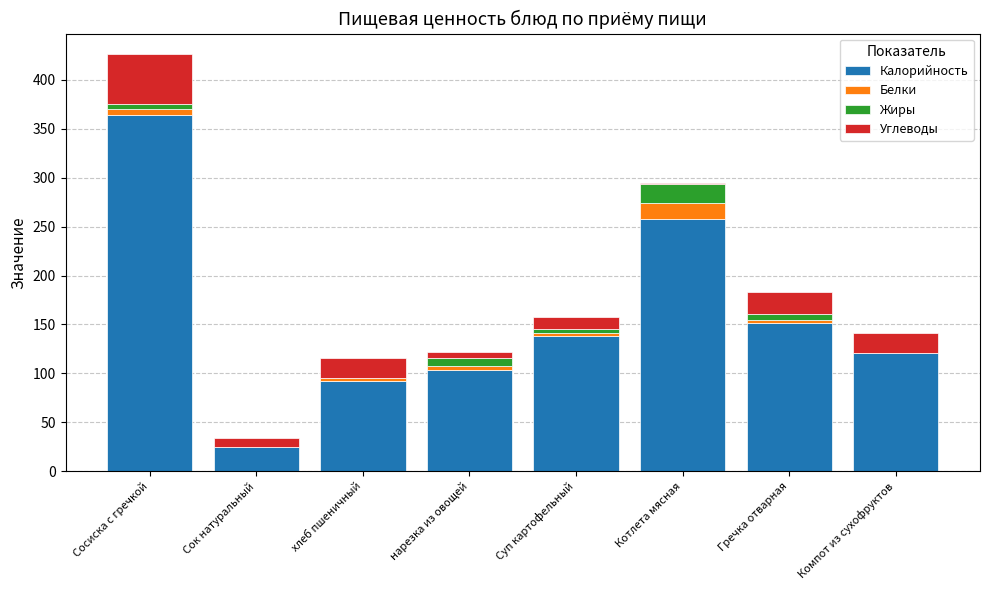

The Калорийность series shows 25.0 at Сок натуральный. True or false?

True